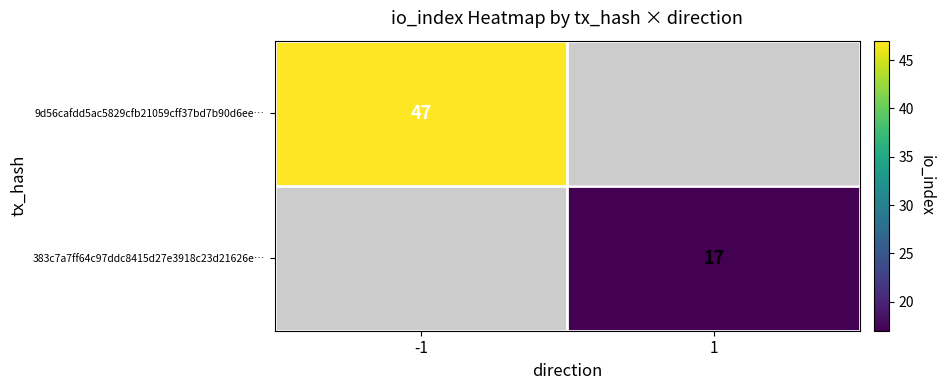

The value of 9d56cafdd5ac5829cfb21059cff37bd7b90d6ee… at -1 is 22. True or false?

False